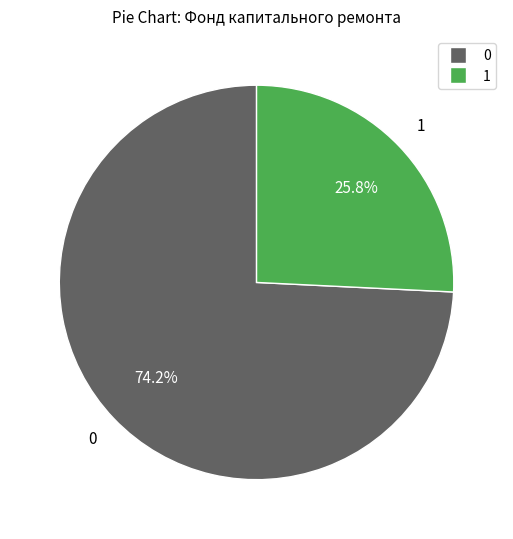

Does any single category account for the majority?

Yes